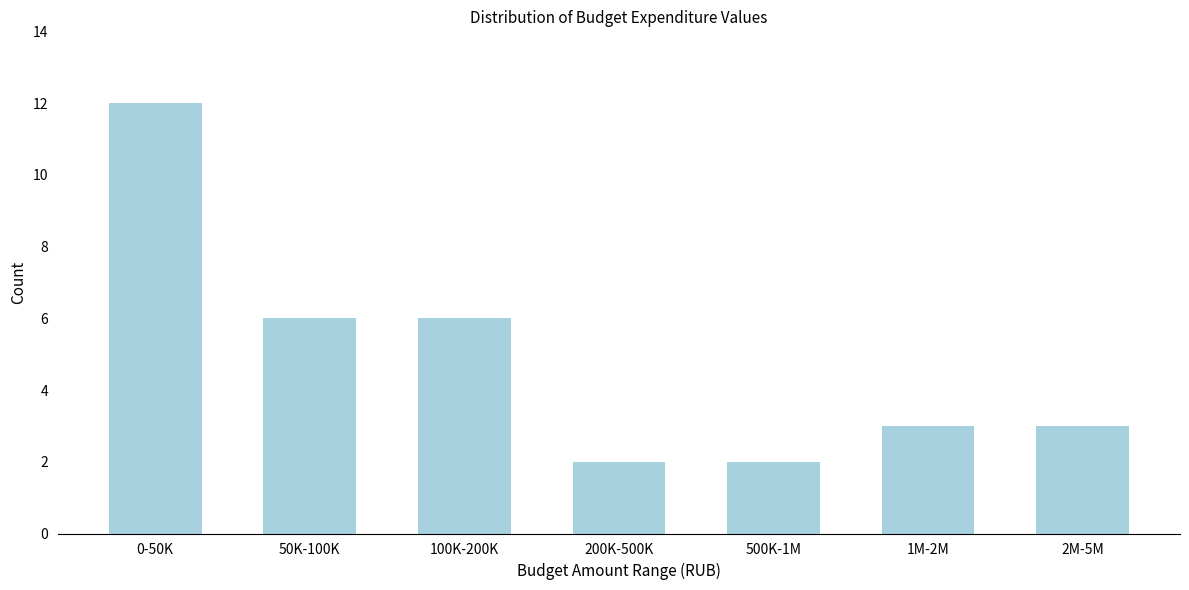

Reading right to left, list all the values displayed in this chart.

3	3	2	2	6	6	12